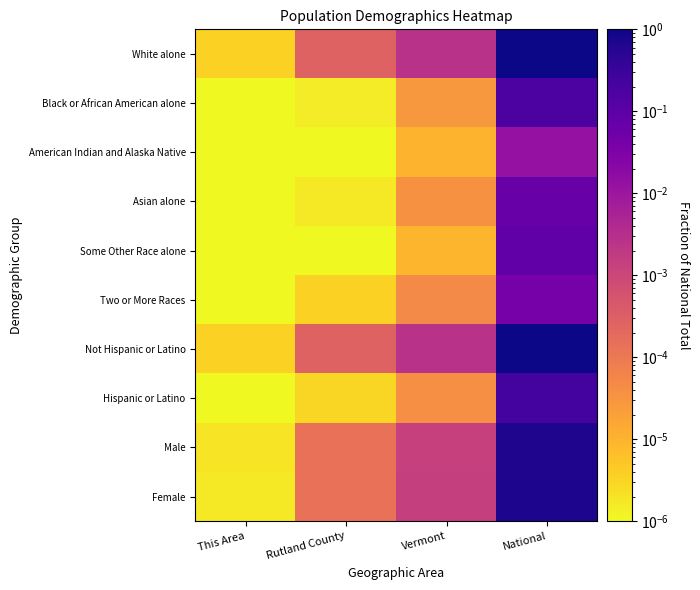

Reading left to right, list all the values displayed in this chart.

White alone: This Area=0.0	Rutland County=0.0	Vermont=0.0	National=1.0
Black or African American alone: This Area=0.0	Rutland County=0.0	Vermont=0.0	National=0.2
American Indian and Alaska Native: This Area=0.0	Rutland County=0.0	Vermont=0.0	National=0.0
Asian alone: This Area=0.0	Rutland County=0.0	Vermont=0.0	National=0.1
Some Other Race alone: This Area=0.0	Rutland County=0.0	Vermont=0.0	National=0.1
Two or More Races: This Area=0.0	Rutland County=0.0	Vermont=0.0	National=0.0
Not Hispanic or Latino: This Area=0.0	Rutland County=0.0	Vermont=0.0	National=1.2
Hispanic or Latino: This Area=0.0	Rutland County=0.0	Vermont=0.0	National=0.2
Male: This Area=0.0	Rutland County=0.0	Vermont=0.0	National=0.7
Female: This Area=0.0	Rutland County=0.0	Vermont=0.0	National=0.7